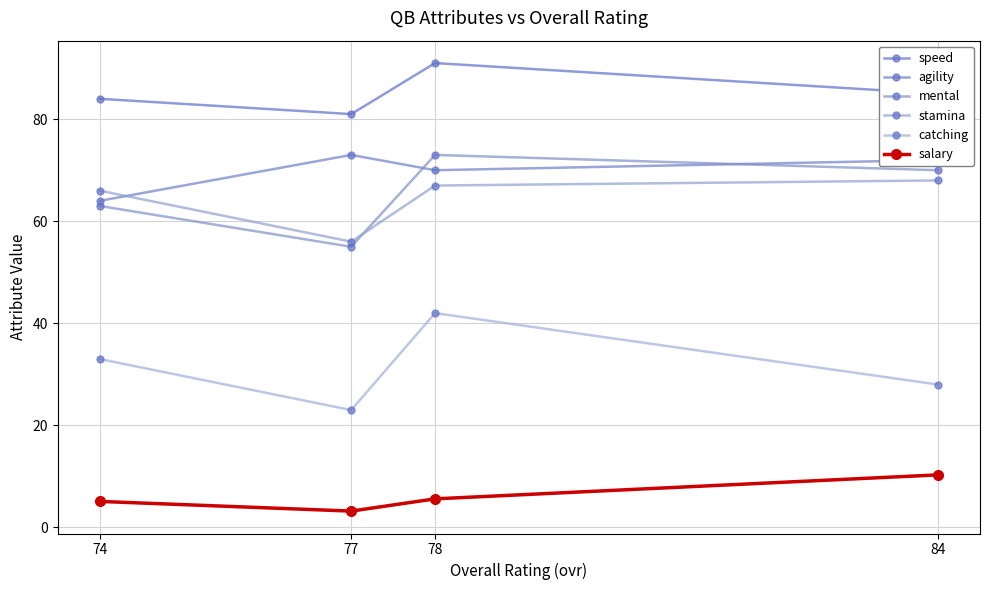

How many values in the speed series exceed 85?

1